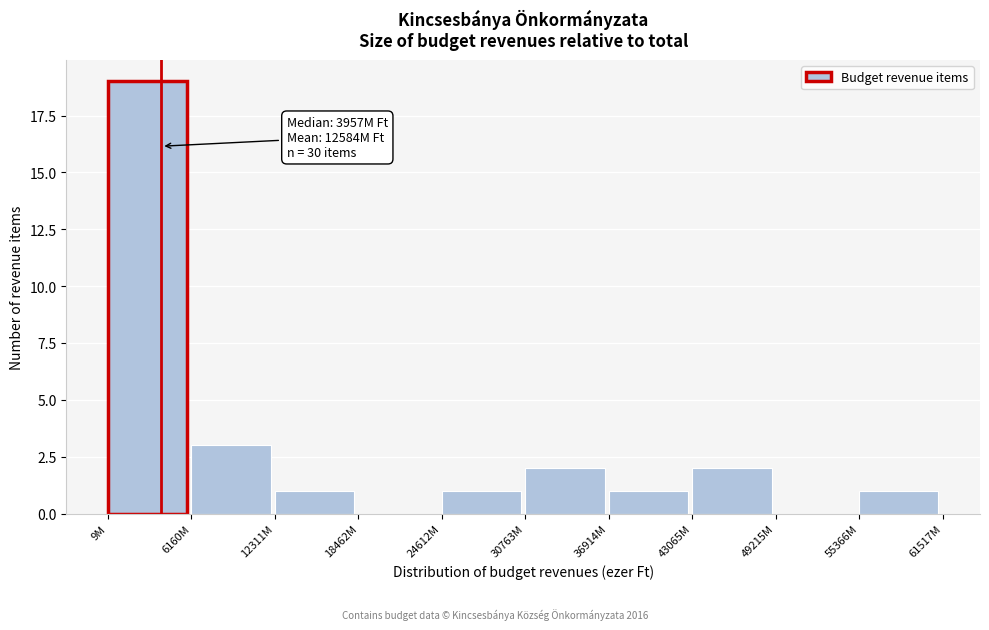

Reading left to right, what are all the values shown in this chart?

9M=19	6160M=3	12311M=1	18462M=0	24612M=1	30763M=2	36914M=1	43065M=2	49215M=0	55366M=1